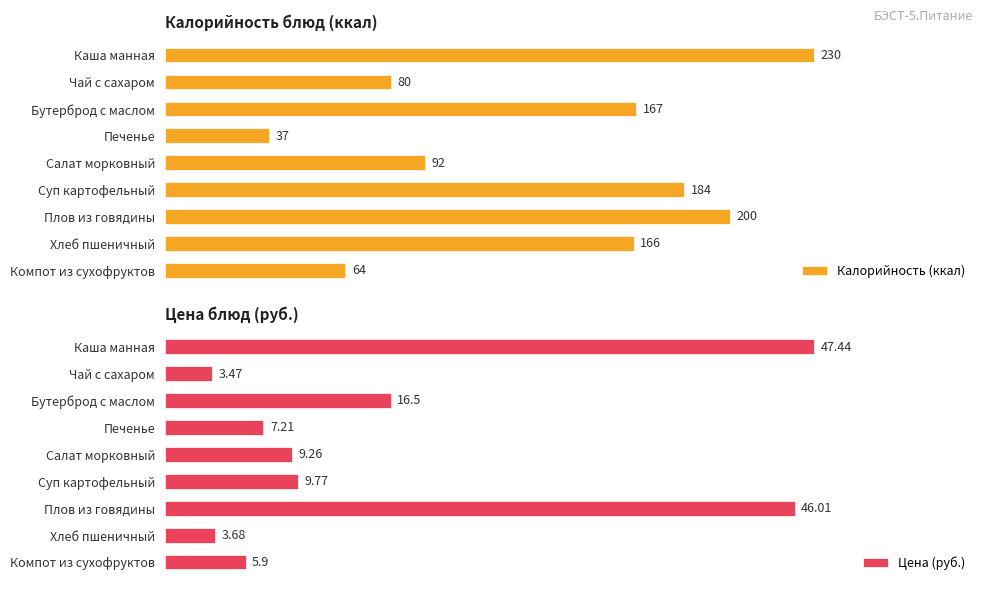

How many bars are there in total?

18